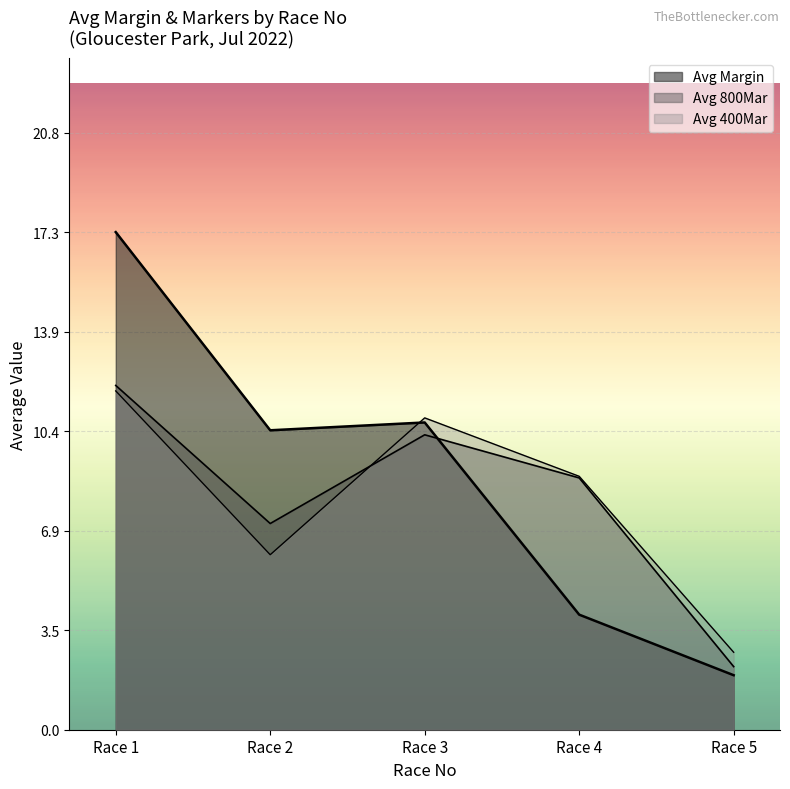

Between which two adjacent categories do Avg 800Mar and Avg Margin first intersect?

Race 3 and Race 4